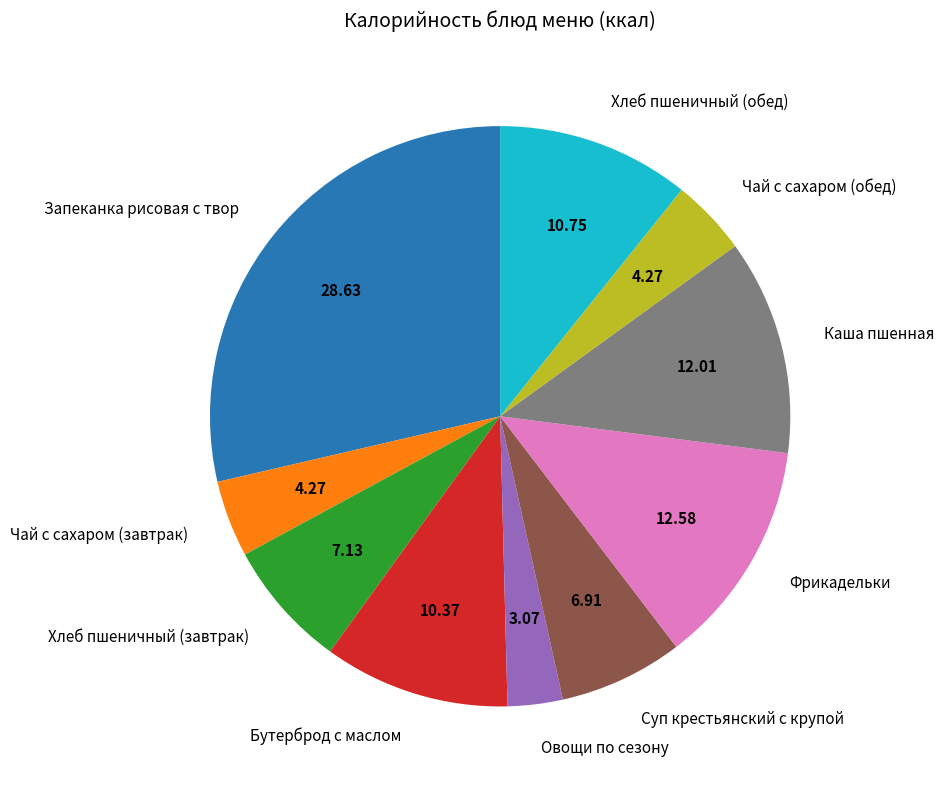

Is the sum of Чай с сахаром (обед) and Фрикадельки greater than half?

No